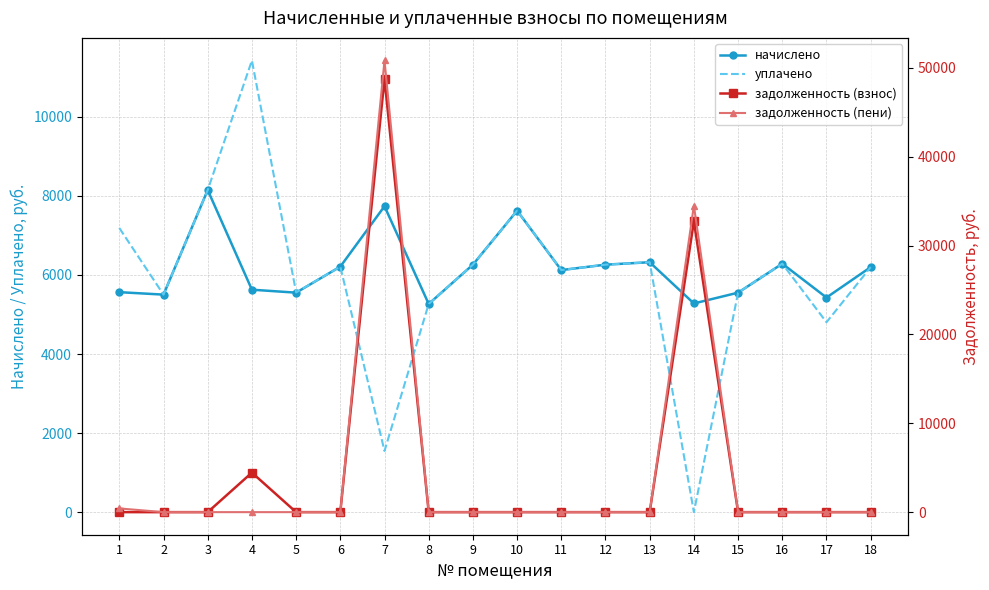

At which label does начислено first exceed 6197?

3